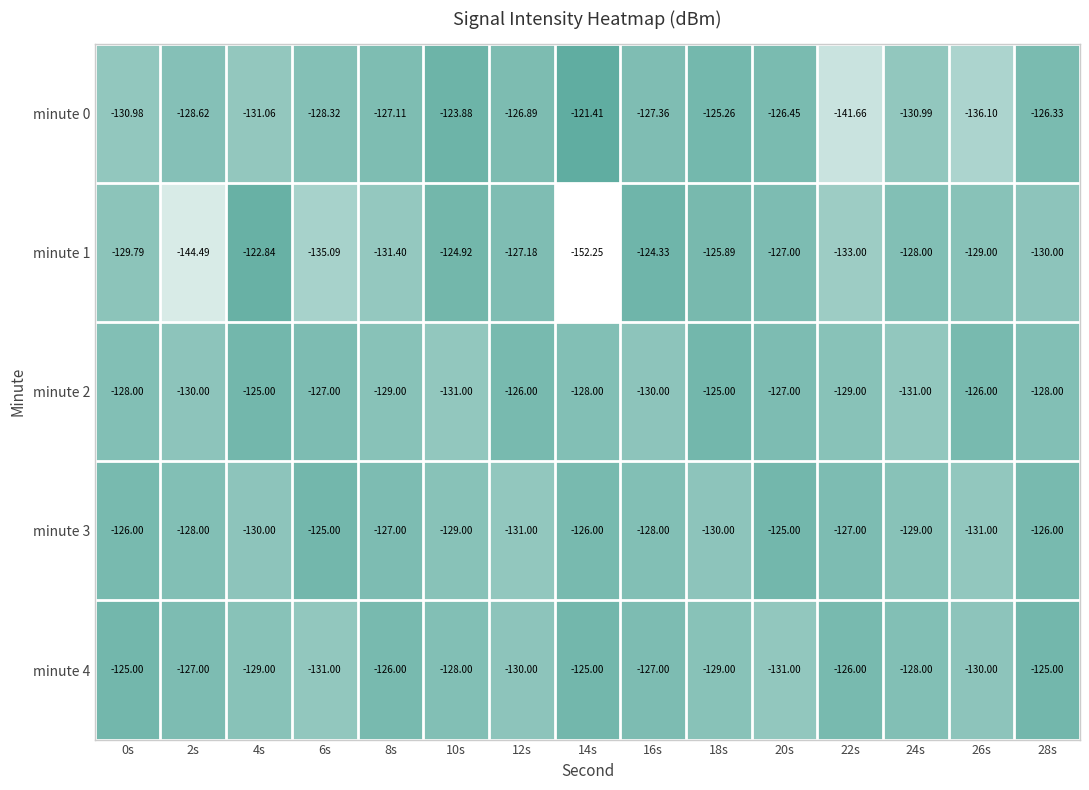

Is the value of minute 0 at 22s greater than the value of minute 3 at 16s?

No